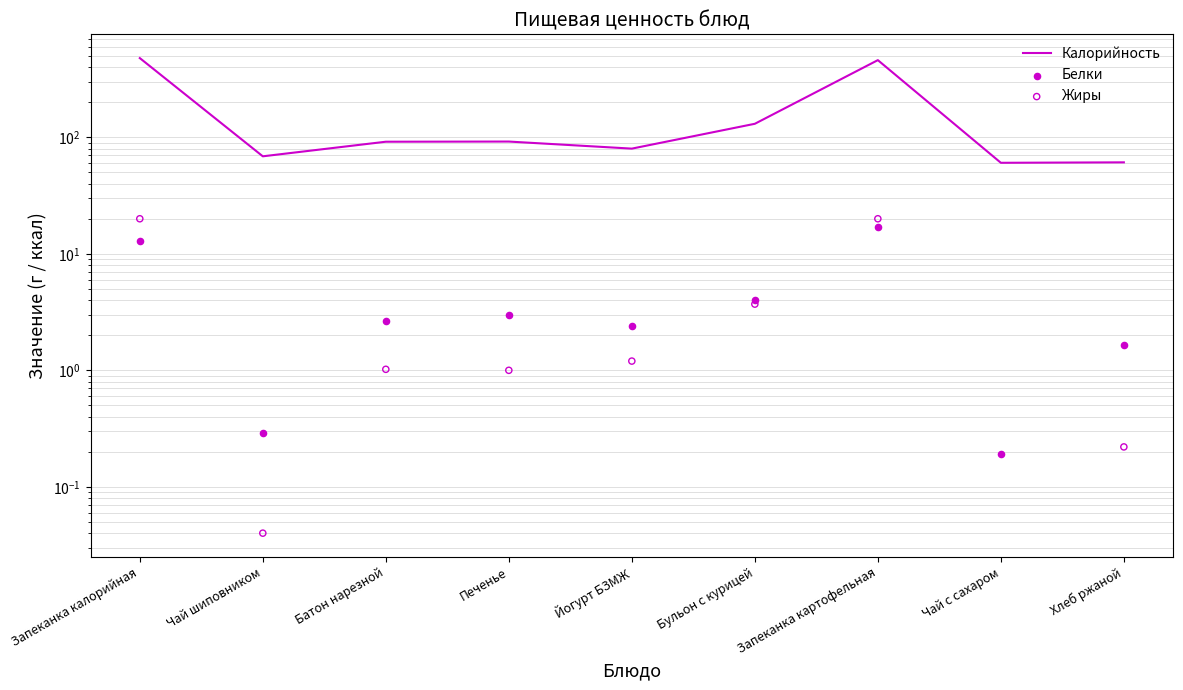

Is the value of Жиры at Чай с сахаром greater than the value of Калорийность at Хлеб ржаной?

No